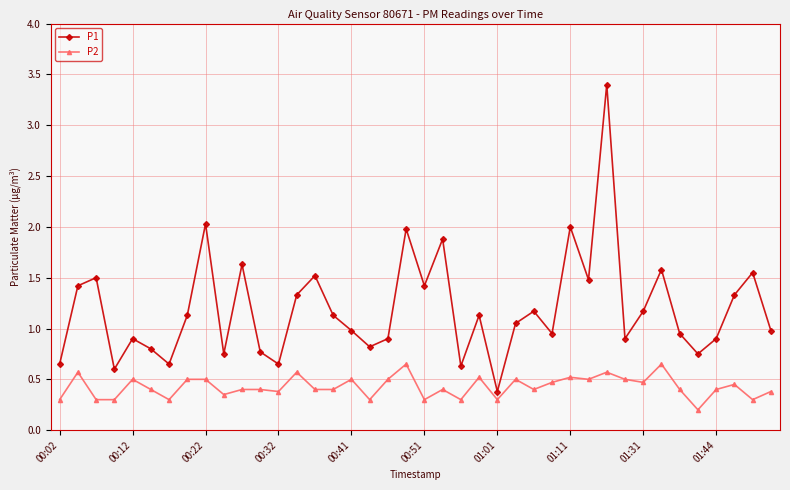

What is the average value of the P2 series?

0.4